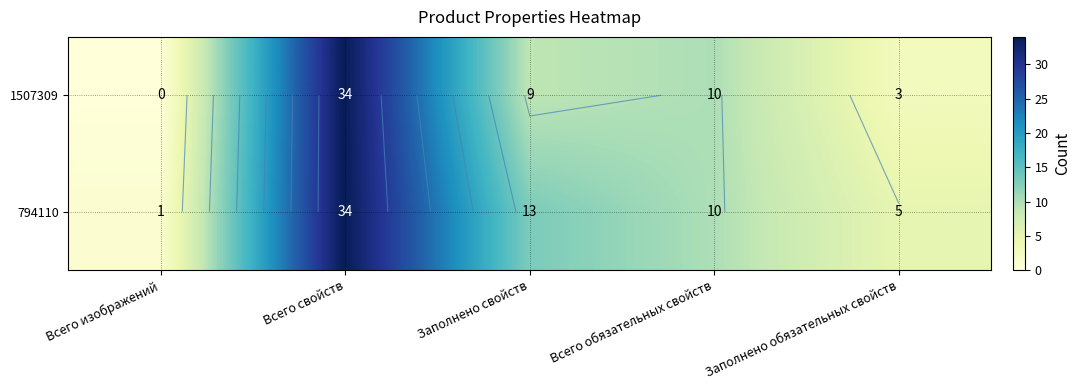

Which category has the highest value across all series?

Всего свойств